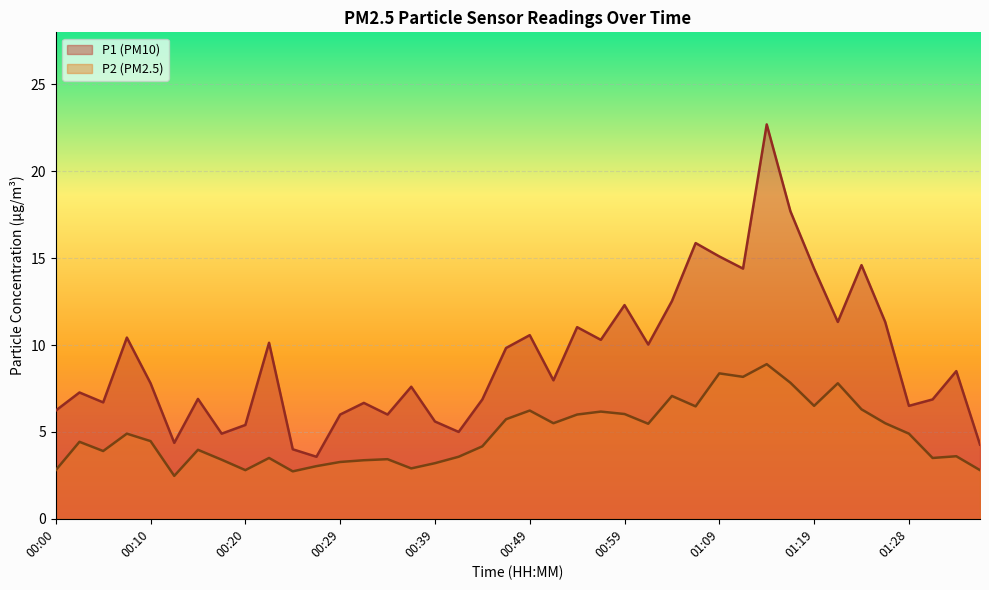

What position from the right is 01:33?

2